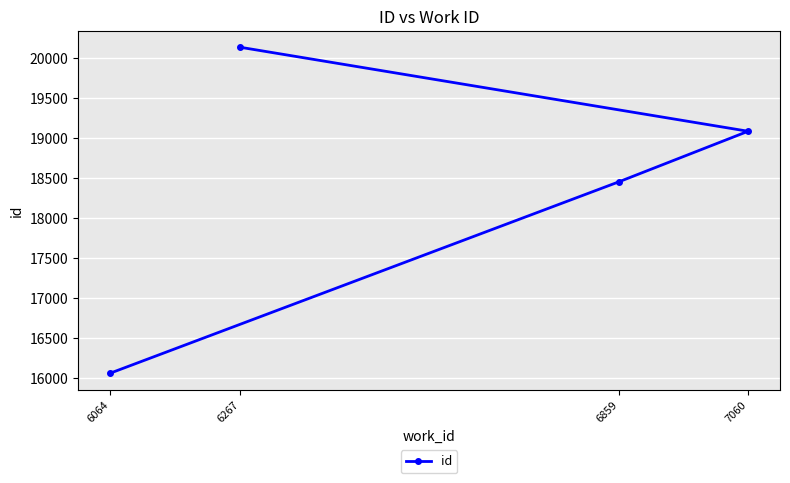

Which category has the lowest value across all series?

6064